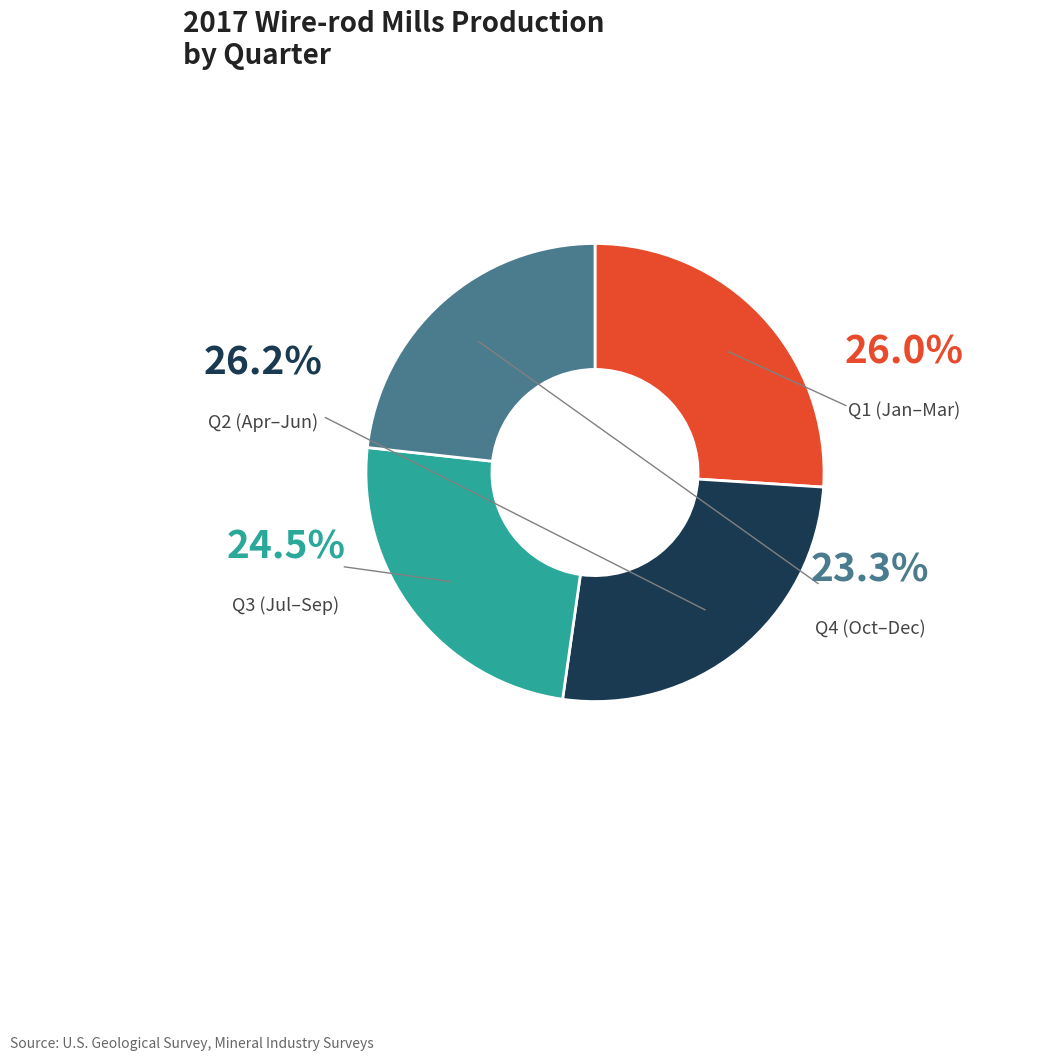

Does any single category account for the majority?

No